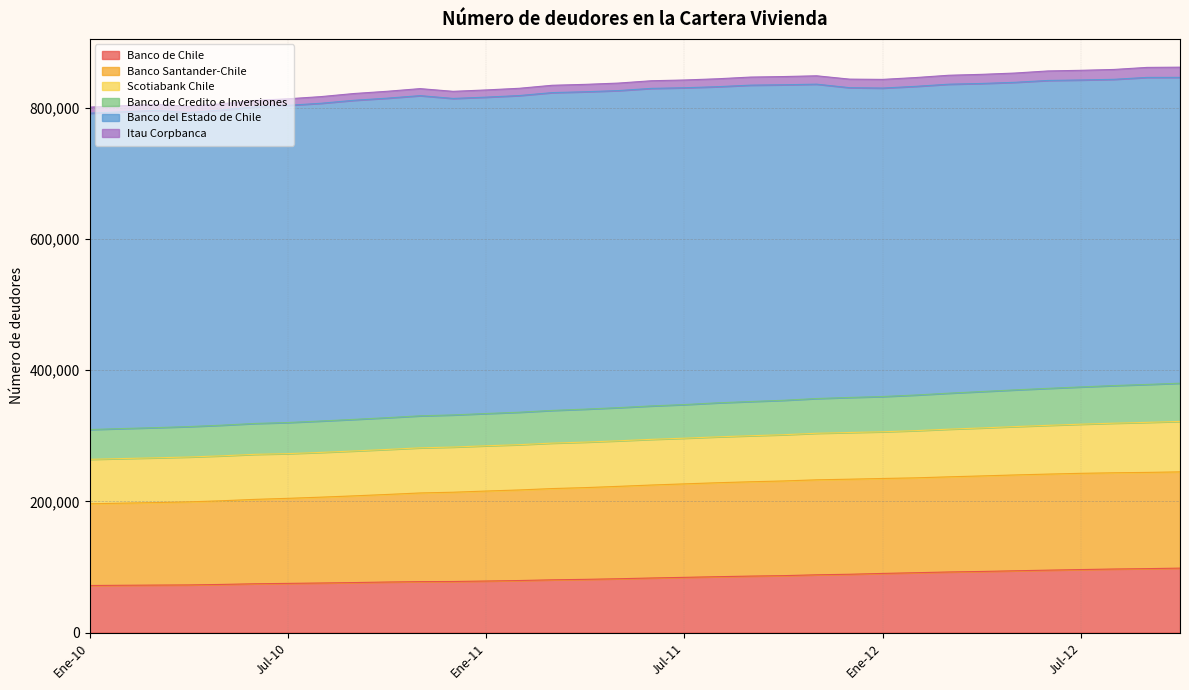

What is the minimum value for Banco de Chile?

71798